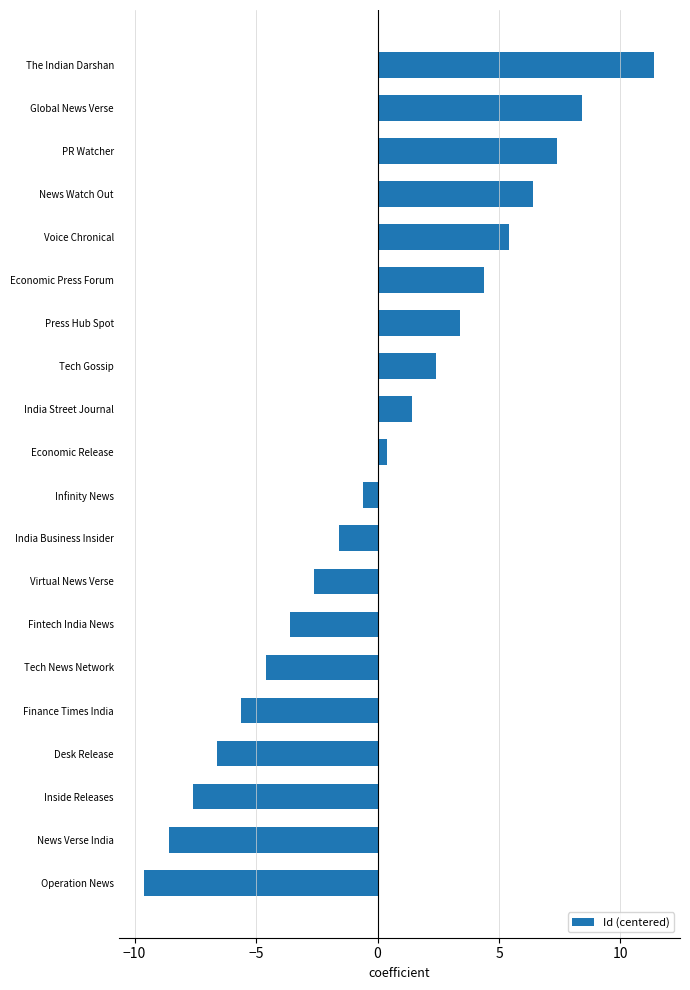

What is the difference between the maximum and minimum values?

21.0